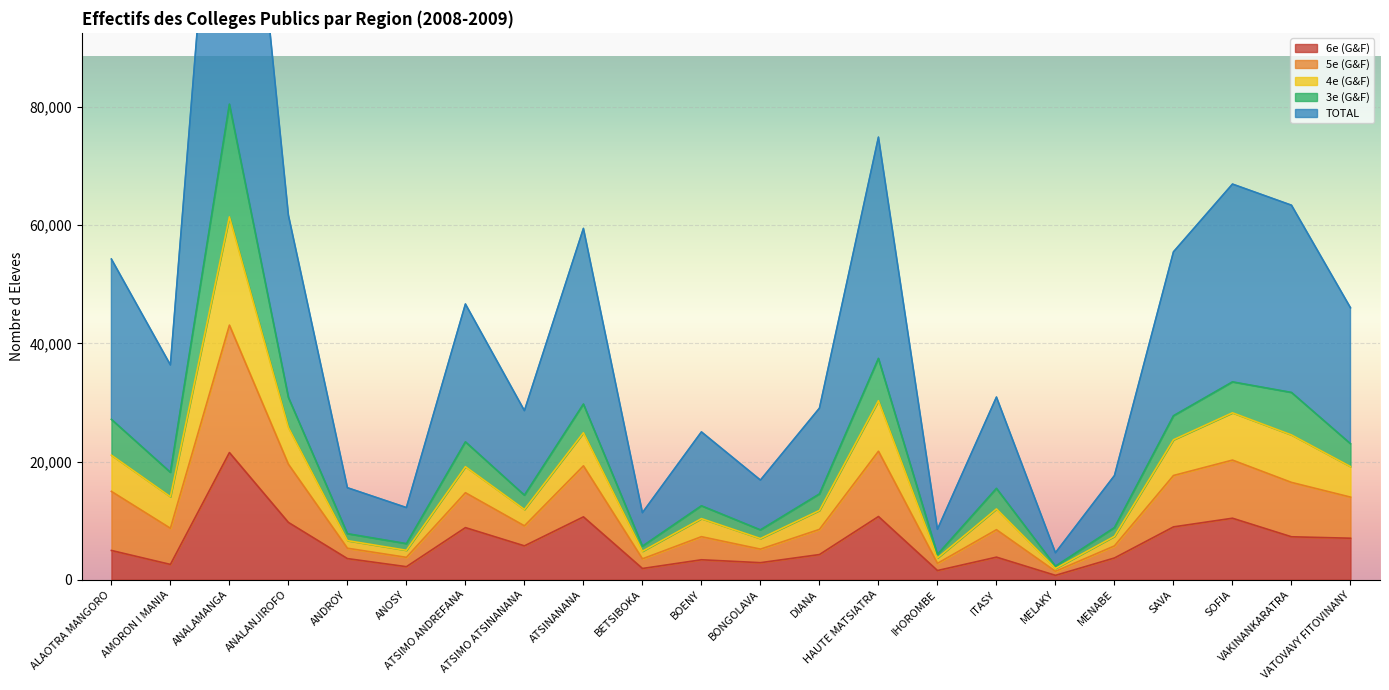

What is the value of the 6e (G&F) point at the 11th from the left?

3370